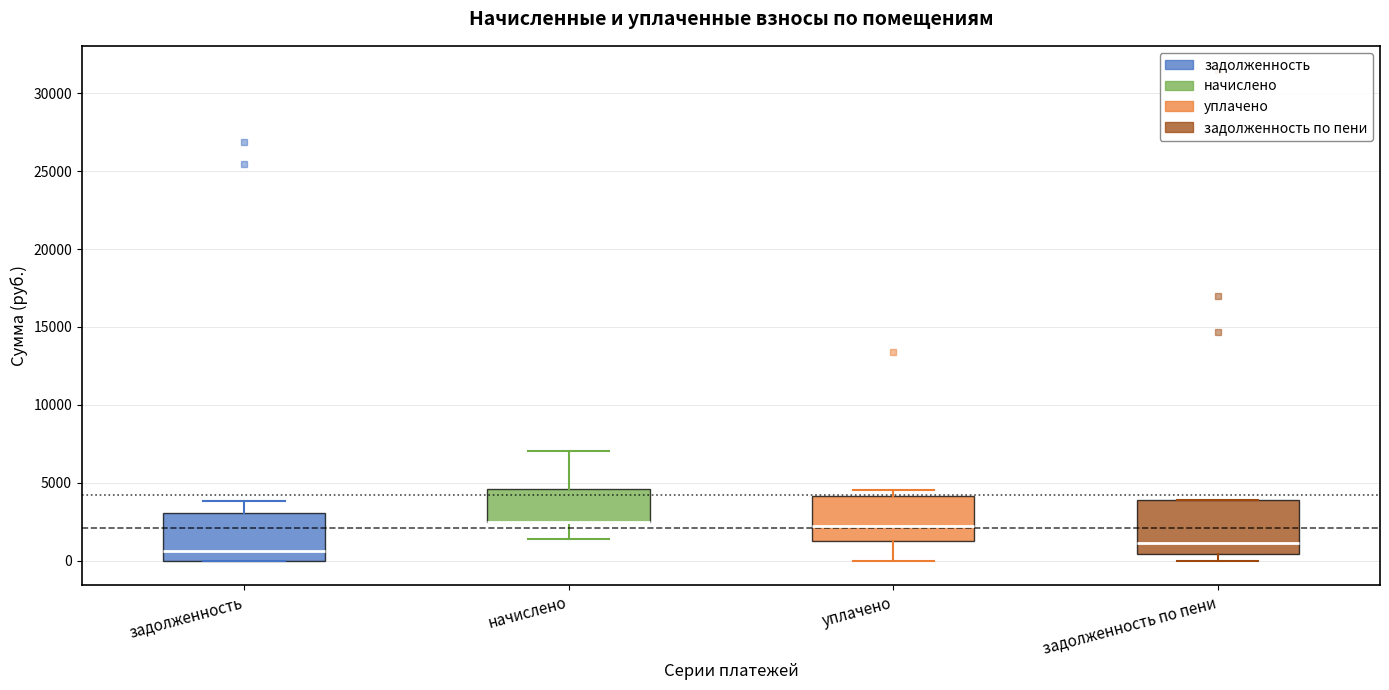

Reading left to right, read every box against the y-axis: the position of its median line, the range the box covers, and the ends of its whiskers. The values are not printed on the chart, so give them approximately, as read against the axis.

задолженность: median 500, box 0 to 3000, whiskers 0 to 4000
начислено: median 2500 (drawn on the box's lower edge), box 2500 to 4500, whiskers 1500 to 7000
уплачено: median 2000, box 1500 to 4000, whiskers 0 to 4500
задолженность по пени: median 1000, box 500 to 4000, whiskers 0 to 4000